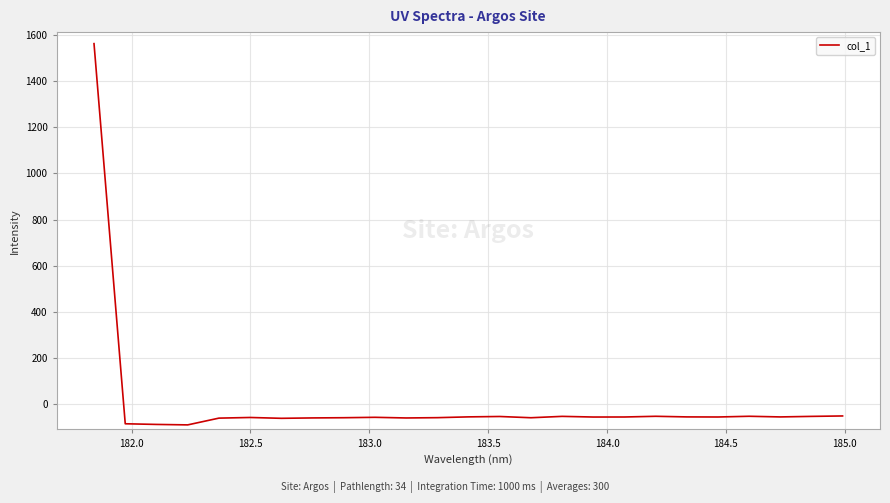

What is the smallest value displayed?

-91.2